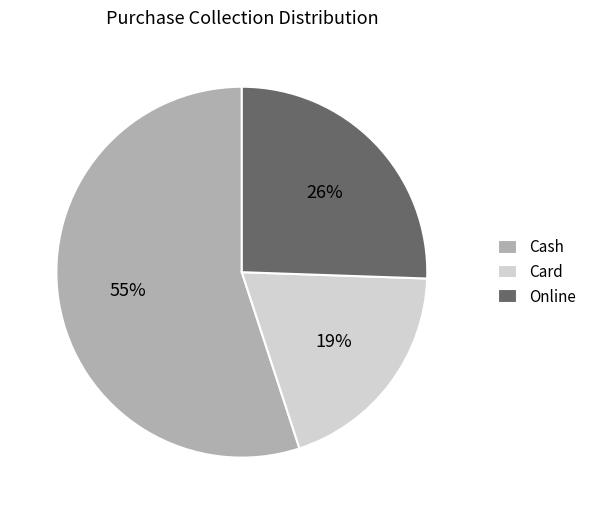

Rank the categories by value from lowest to highest.

Card, Online, Cash